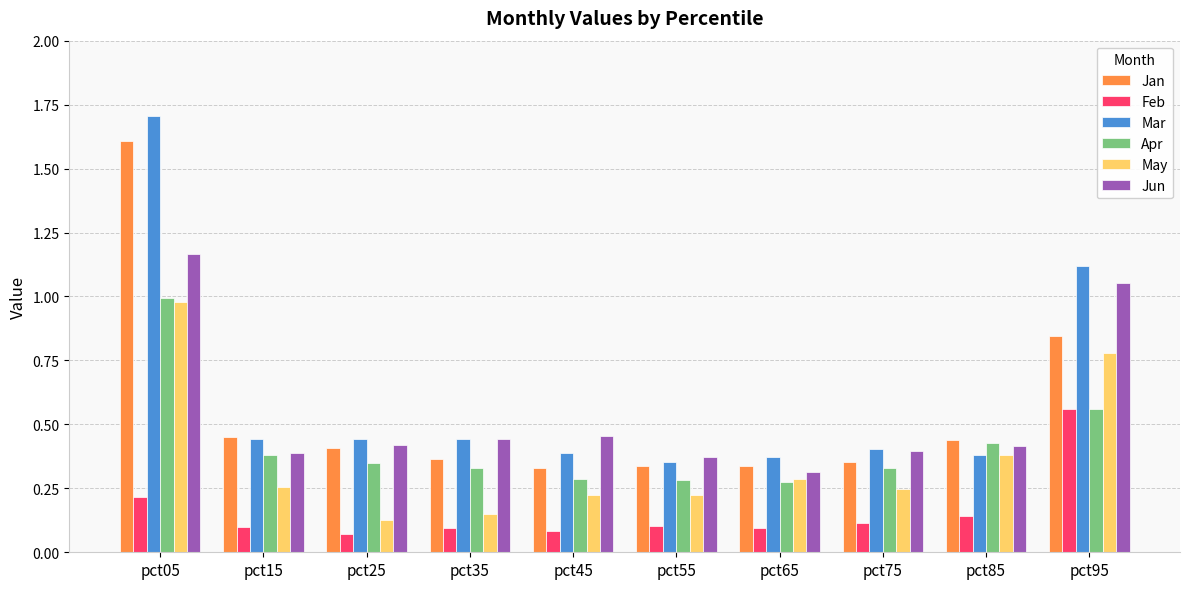

What is the sum of the Mar values at pct05 and pct95?

2.8